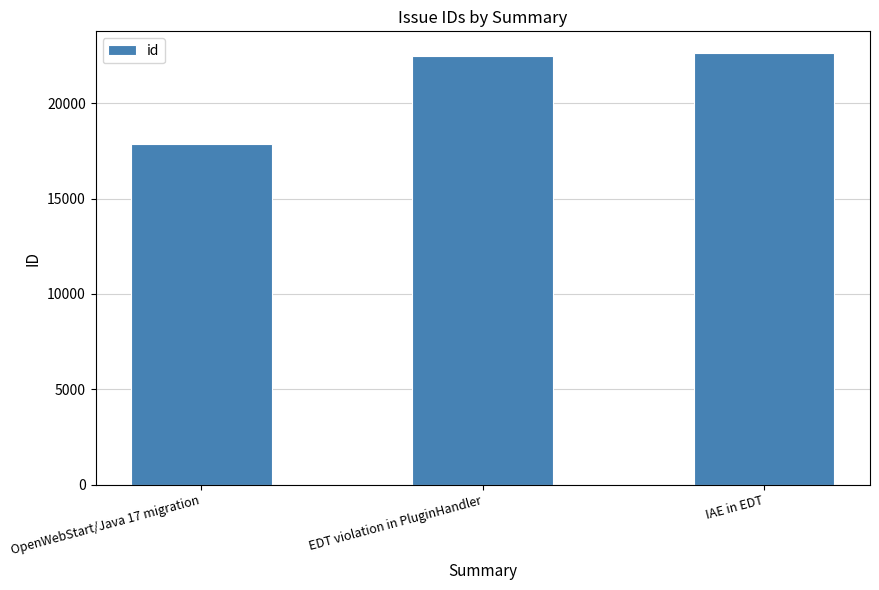

Reading left to right, transcribe all the data shown in this chart.

17858	22491	22631